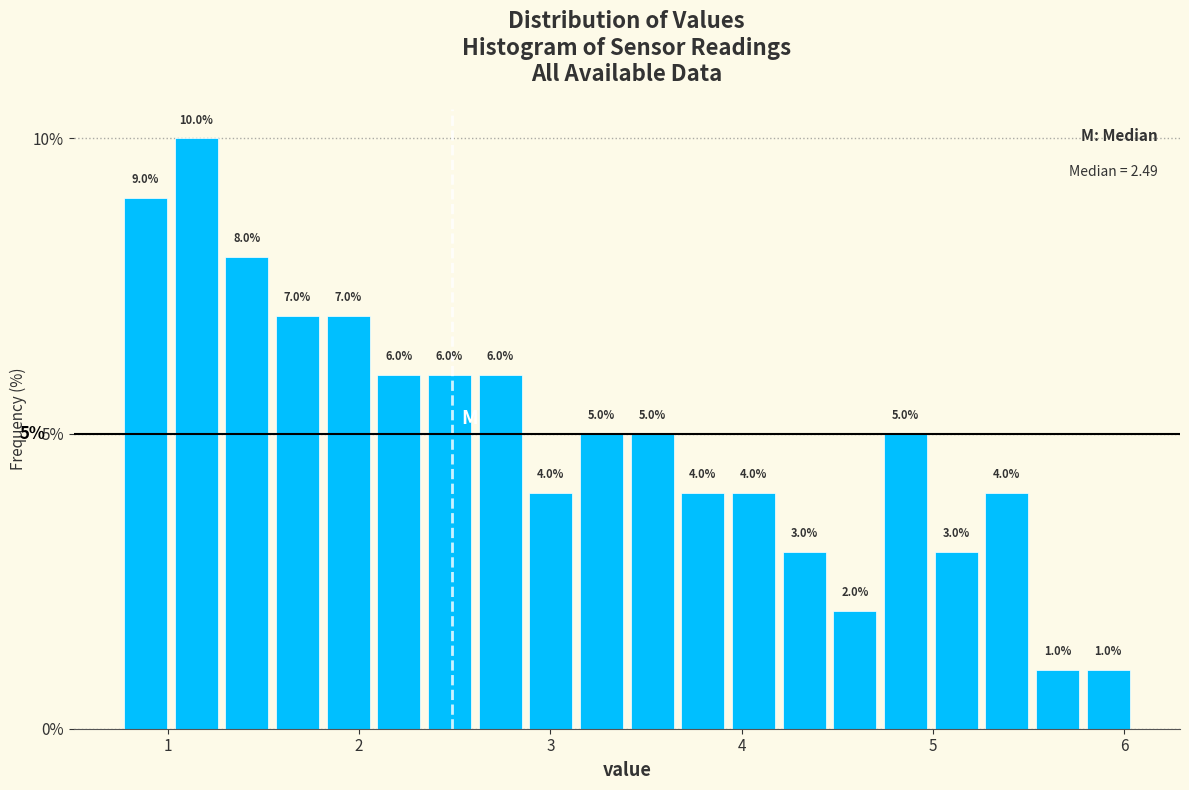

Read against the x-axis, roughly where is the centre of the tallest bar?

1.1